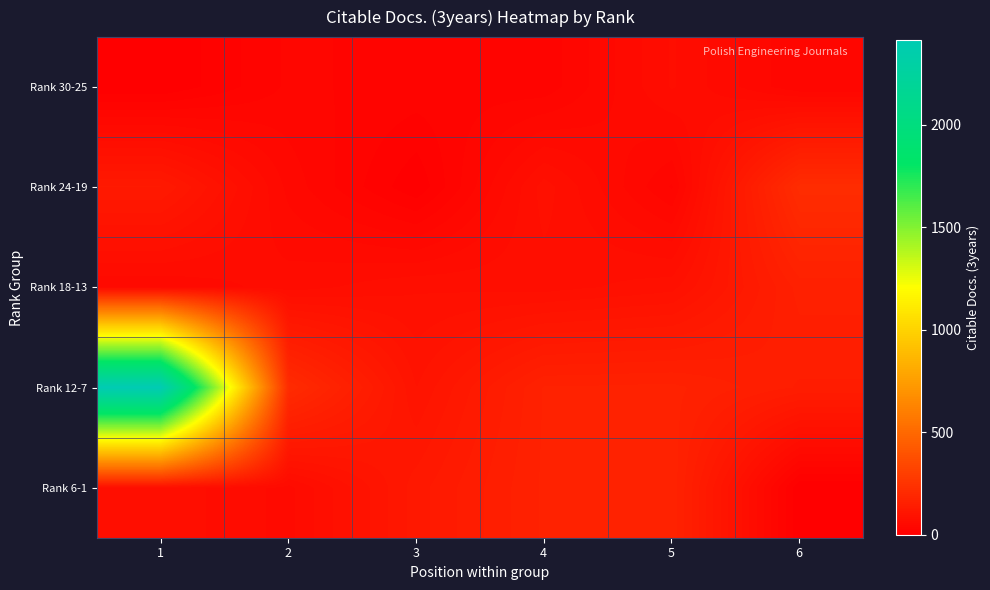

Which series has the largest total across all categories?

Rank 12-7